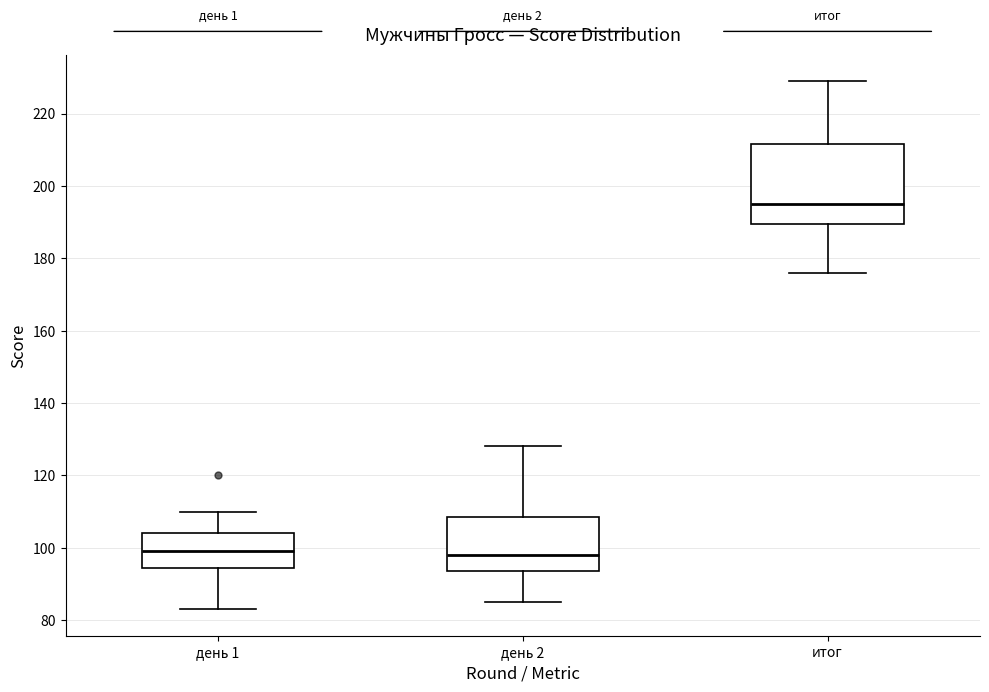

Reading left to right, transcribe this box plot: for each box, give where its median line is, the range the box spans, and where its two whiskers end, as read against the y-axis. The values are not printed on the chart, so give them approximately, as read against the axis.

день 1: median 100, box 94 to 104, whiskers 84 to 110
день 2: median 98, box 94 to 108, whiskers 86 to 128
итог: median 196, box 190 to 212, whiskers 176 to 230